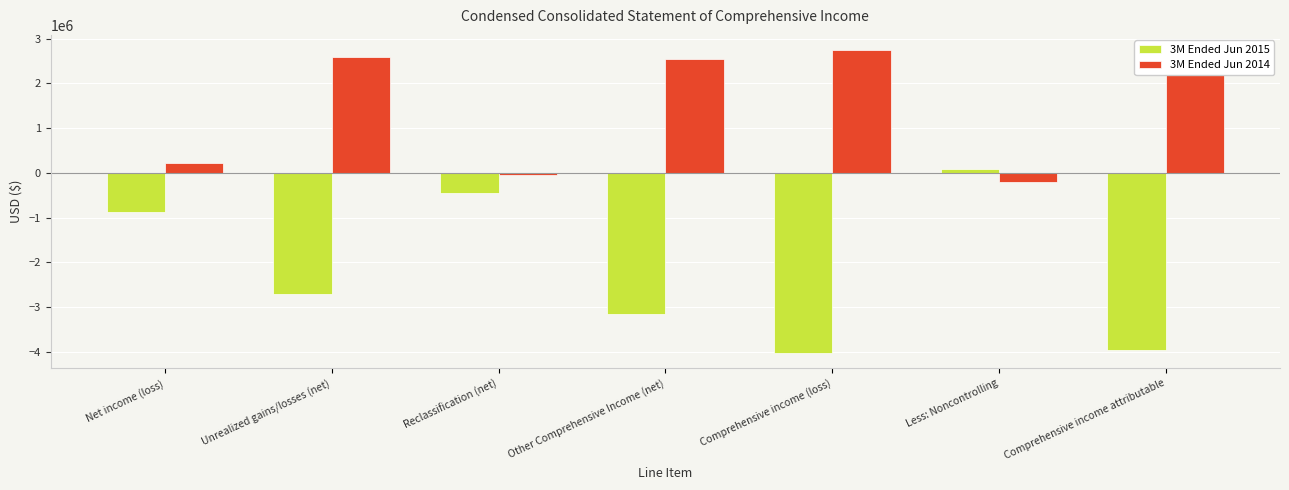

What is the sum of all 3M Ended Jun 2014 values?

10378560